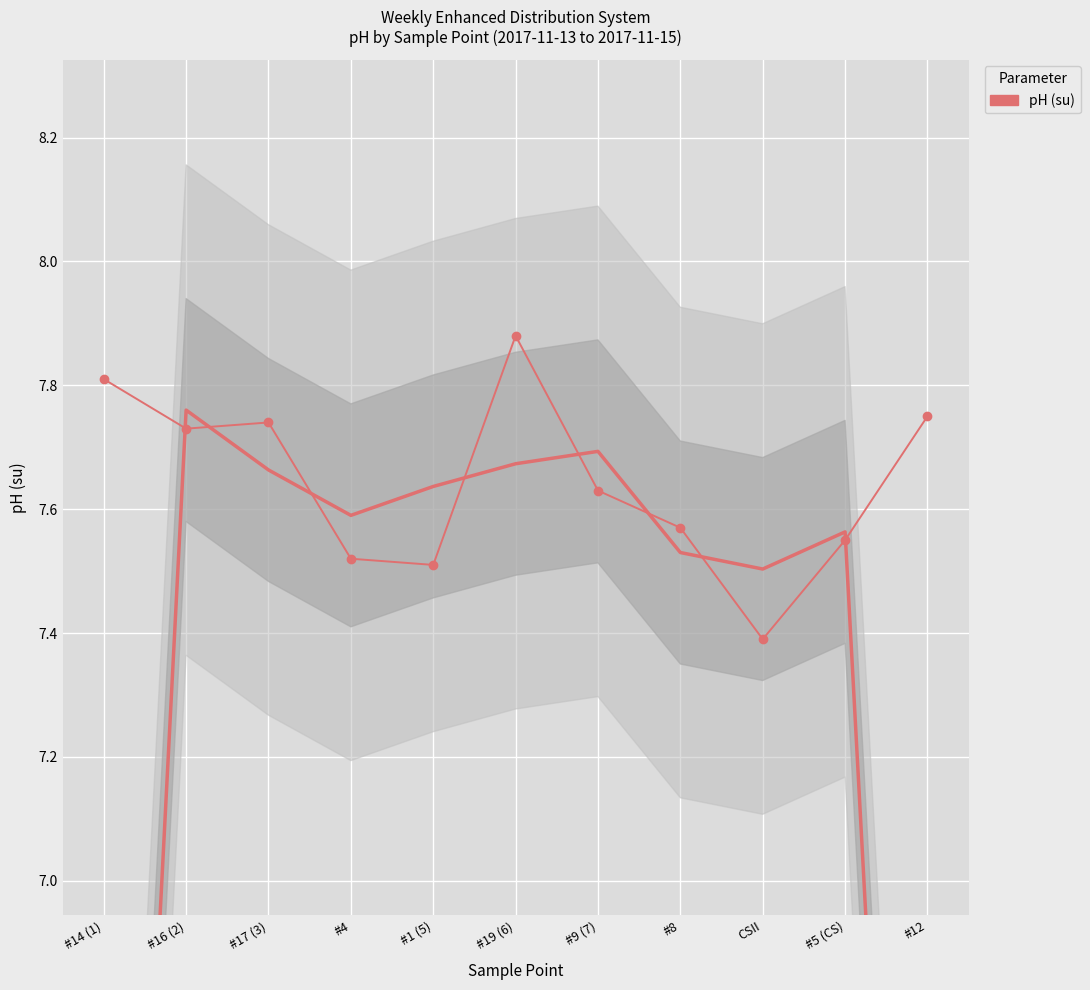

How many interior local peaks (higher than both neighbors) does the data have?

2